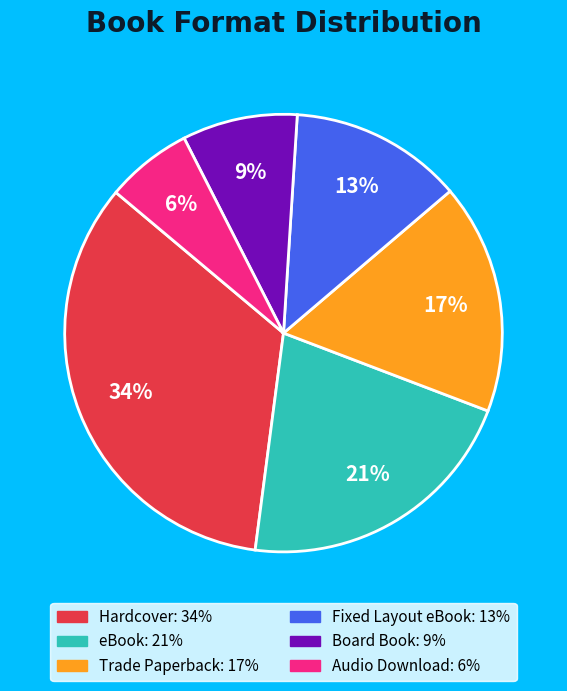

What is the smallest slice in the pie chart?

Audio Download